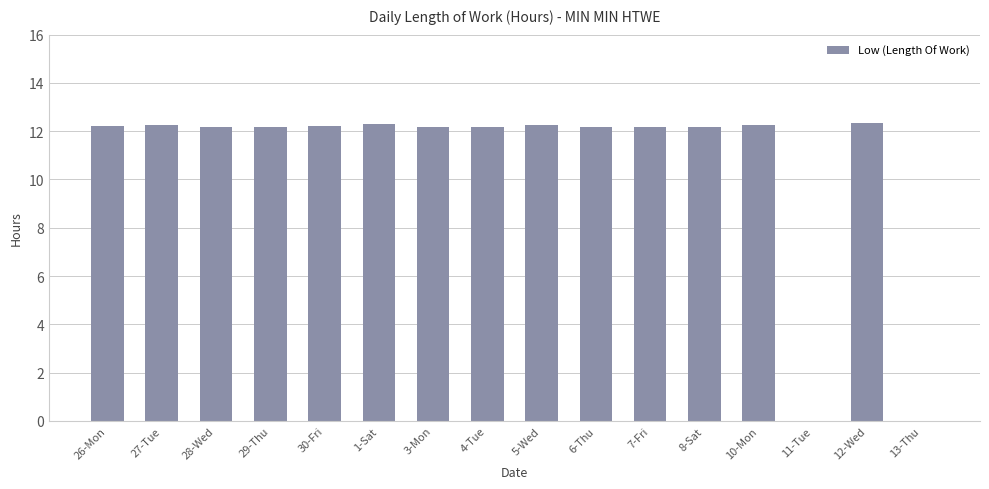

Are the bars horizontal?

No